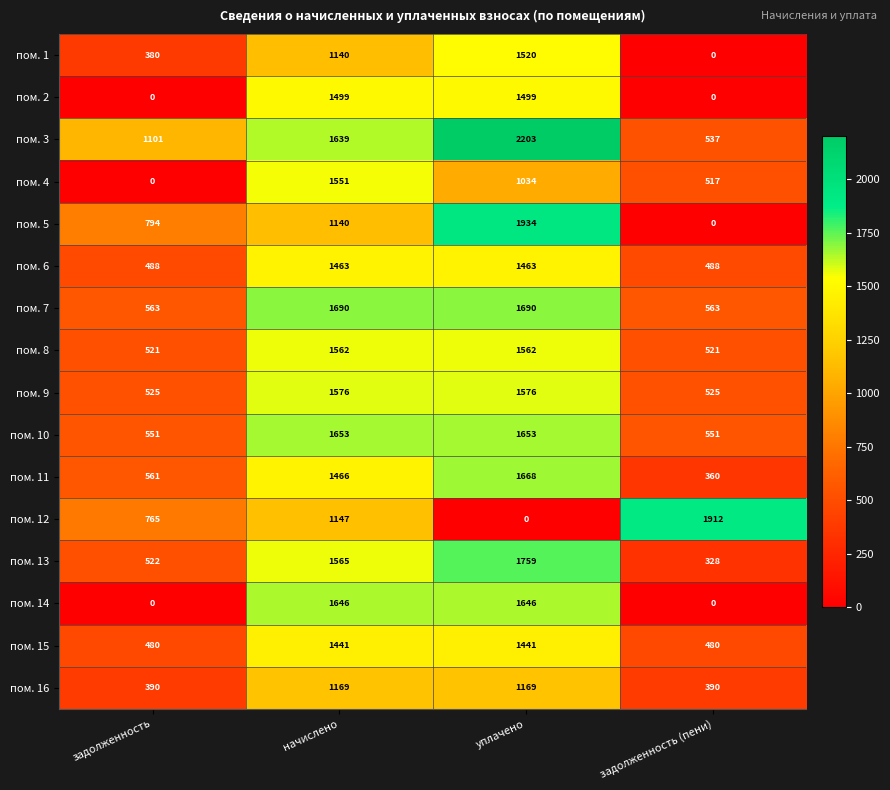

Between уплачено and задолженность (пени), which series saw the biggest shift?

пом. 5